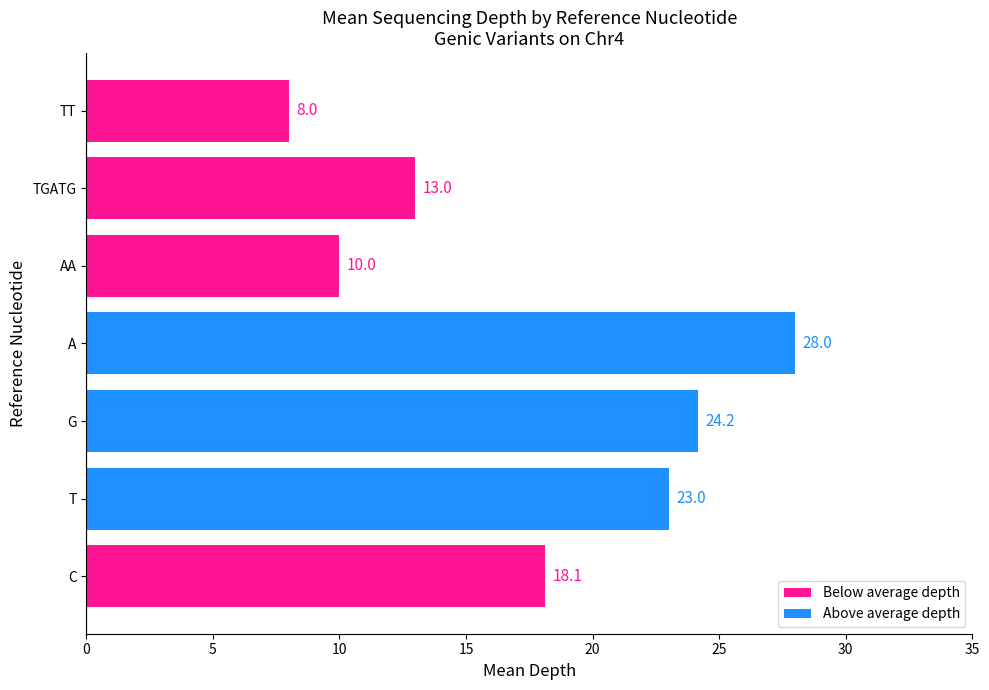

Which label corresponds to the smallest value in the chart?

TT